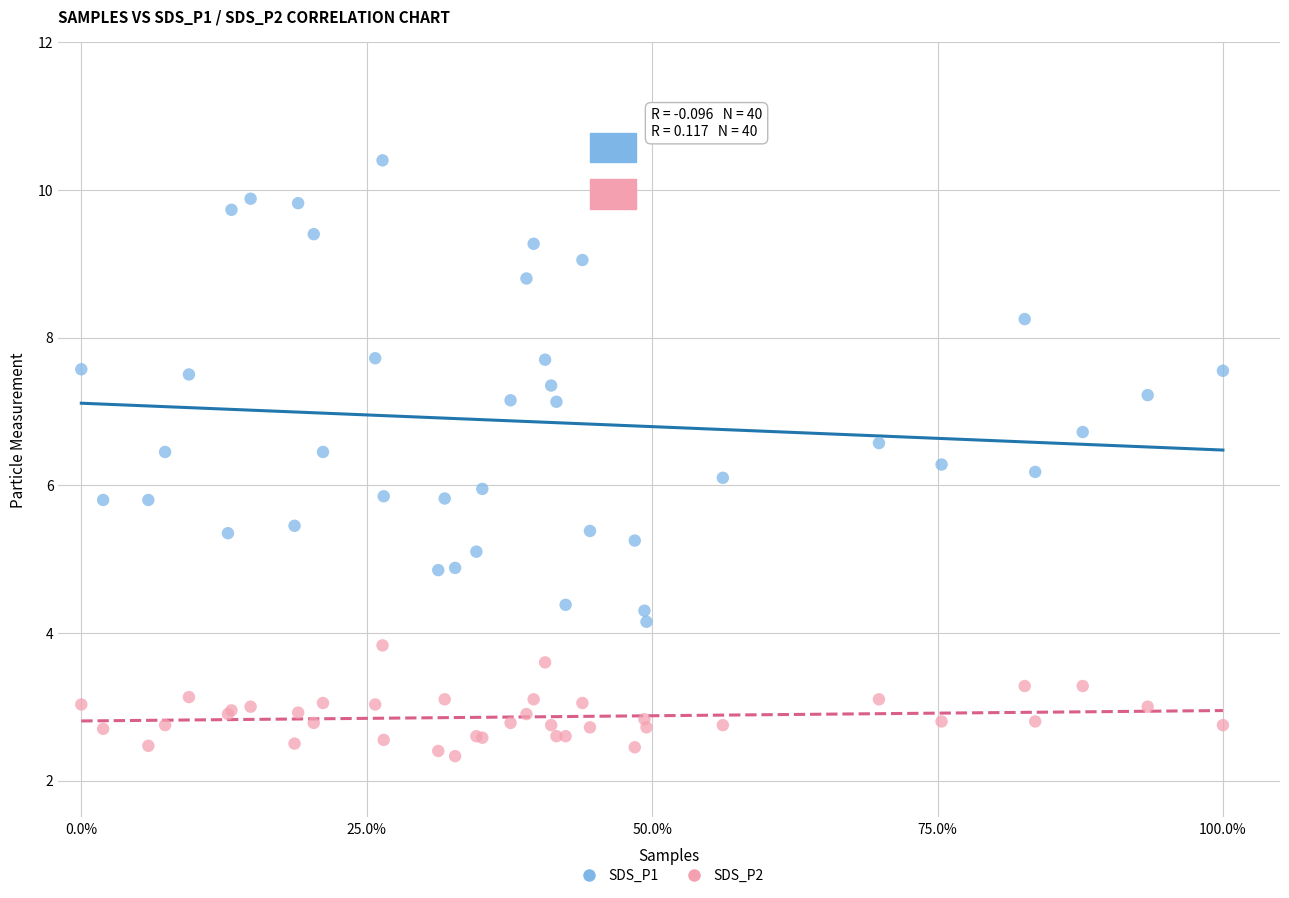

What is the X range (max minus min) for the scatter plot?

1.0